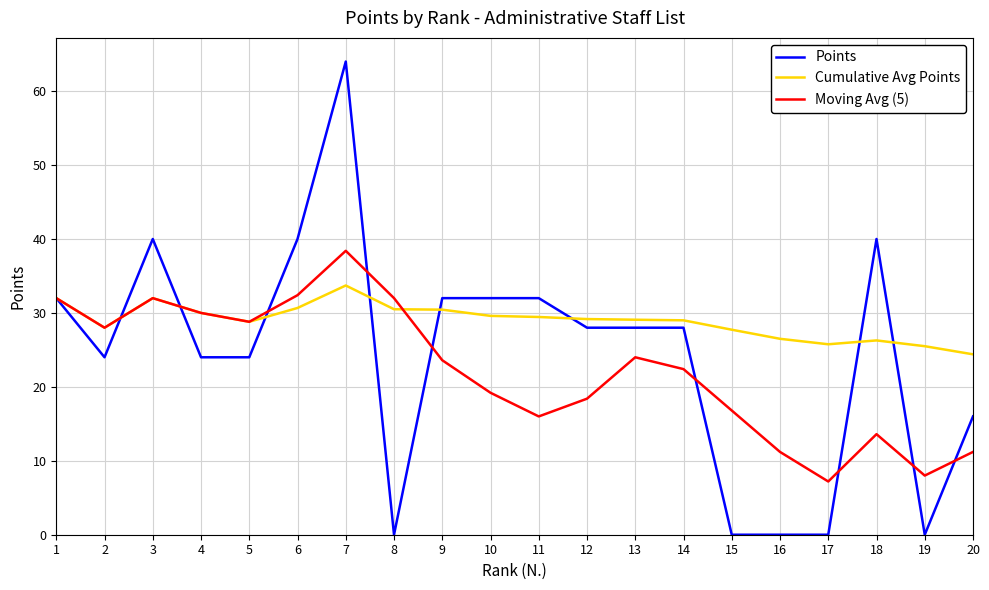

Is the value of Points at 12 greater than the value of Moving Avg (5) at 9?

Yes